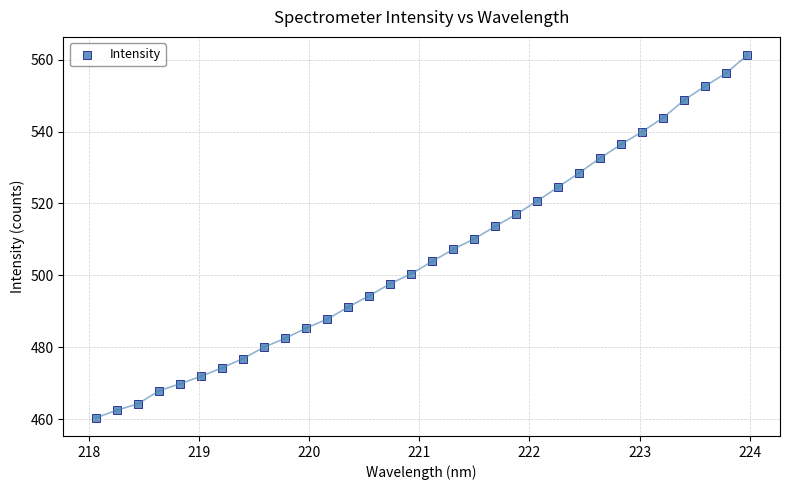

What is the range of Y values (max minus min)?

100.9